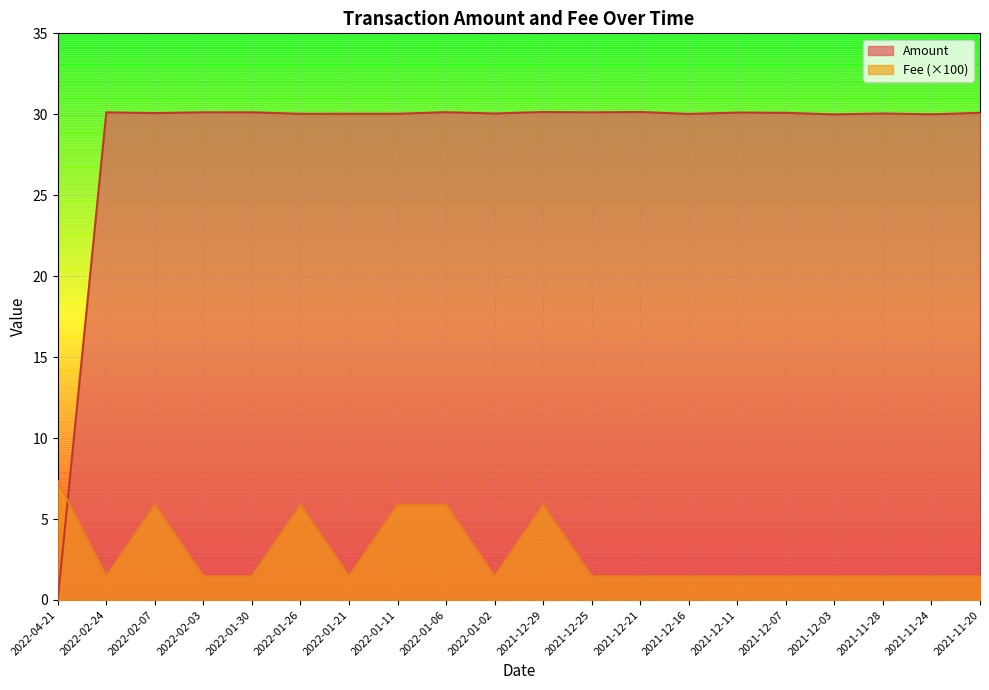

How many lines are shown in the chart?

2